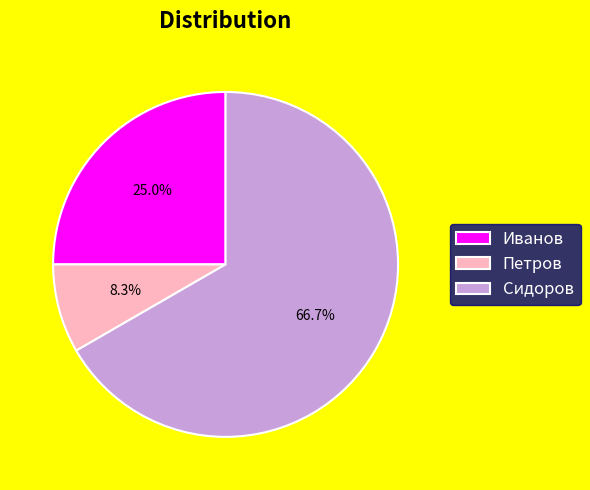

Rank the categories by value from highest to lowest.

Сидоров, Иванов, Петров